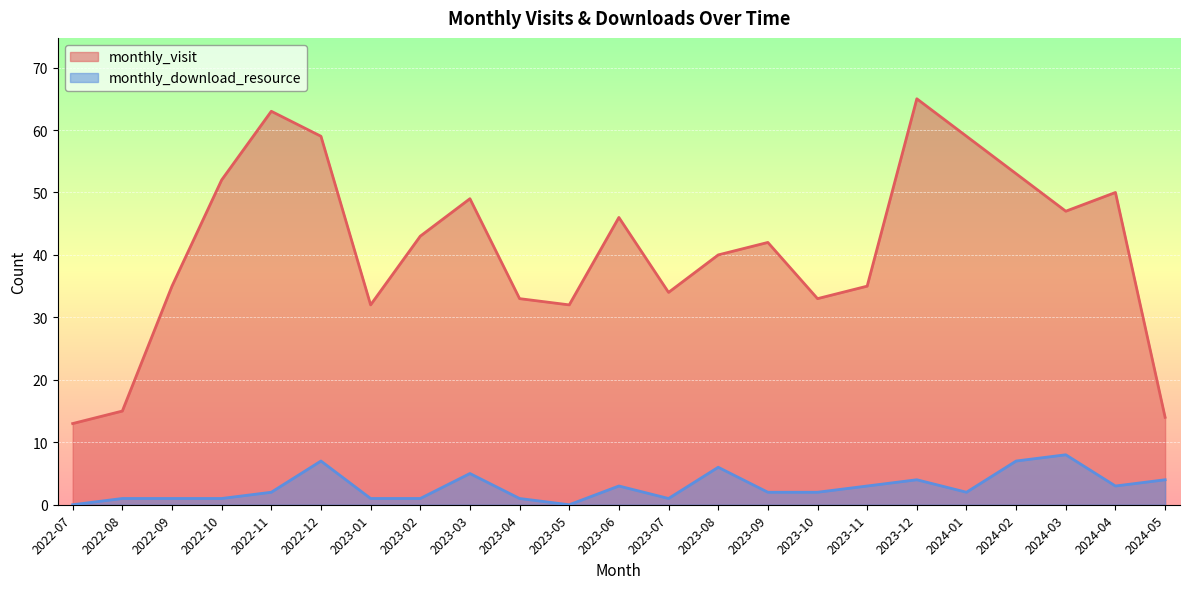

The monthly_download_resource series shows 2 at 2024-04. True or false?

False